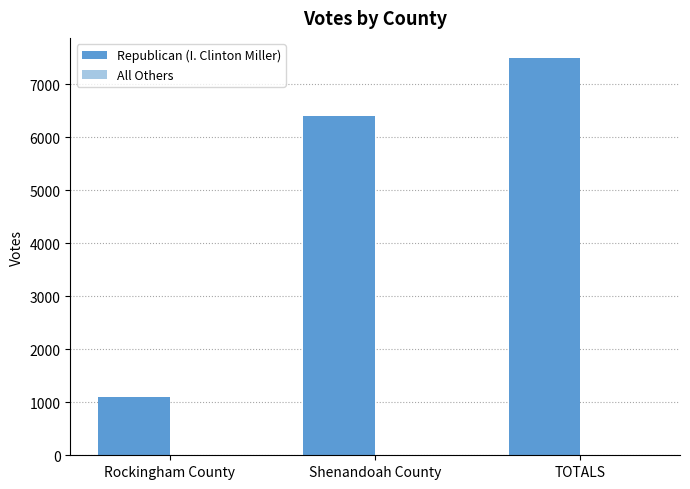

What is the total value across all series at Shenandoah County?

6404